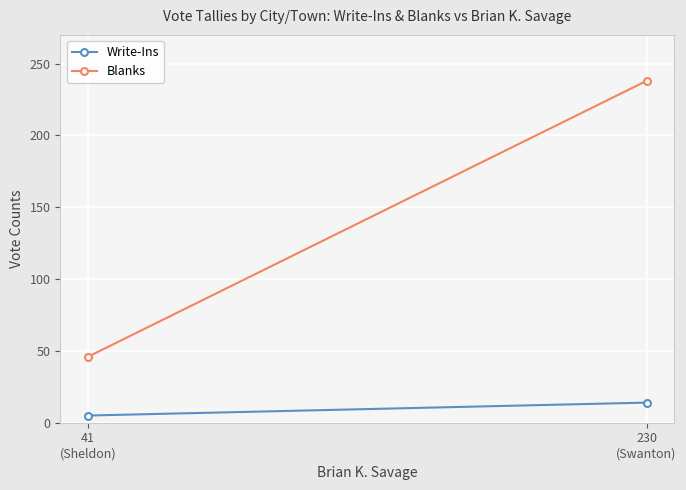

What is the sum of all Write-Ins values?

19